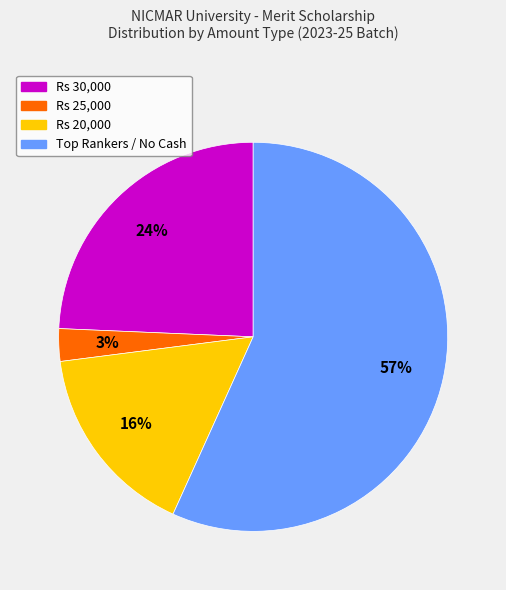

Is there a majority slice in this chart?

Yes